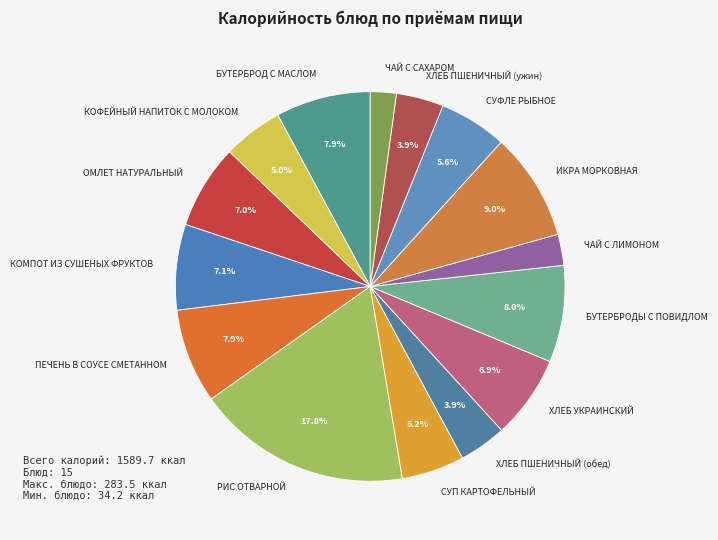

True or false: ЧАЙ С ЛИМОНОМ accounts for 11% of the total.

False